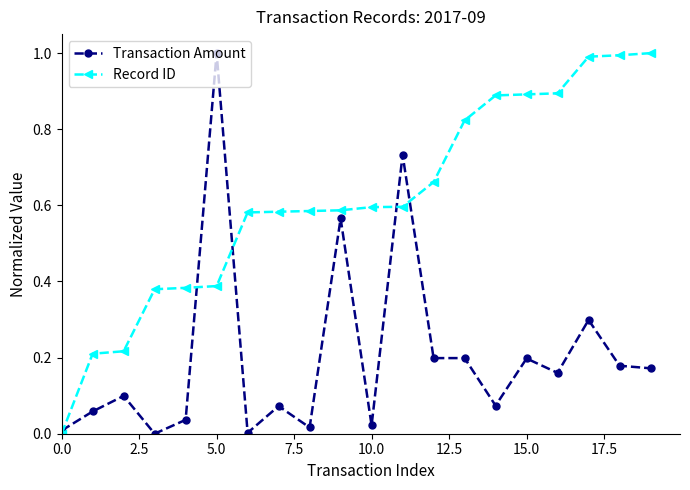

What are all the series names shown in the legend?

Transaction Amount, Record ID